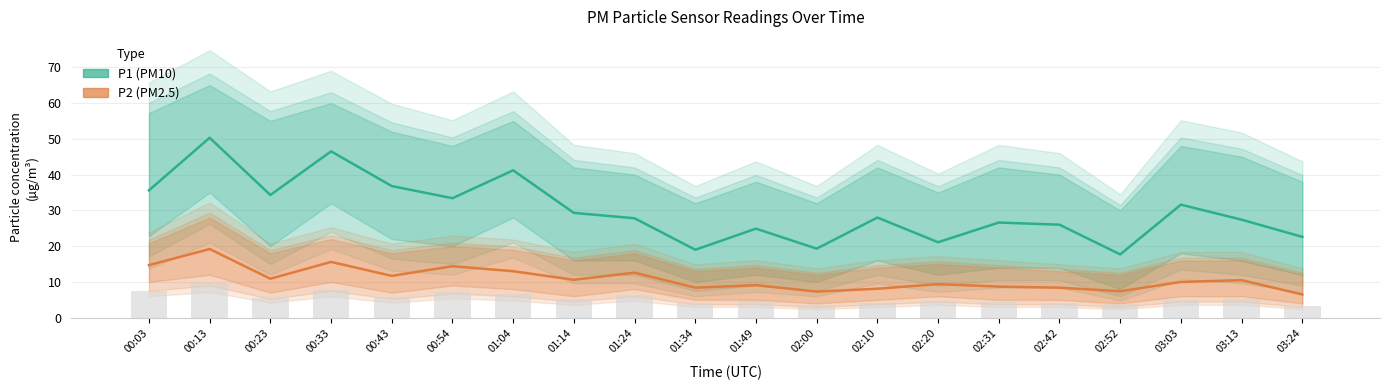

Count the number of categories in the chart.

20